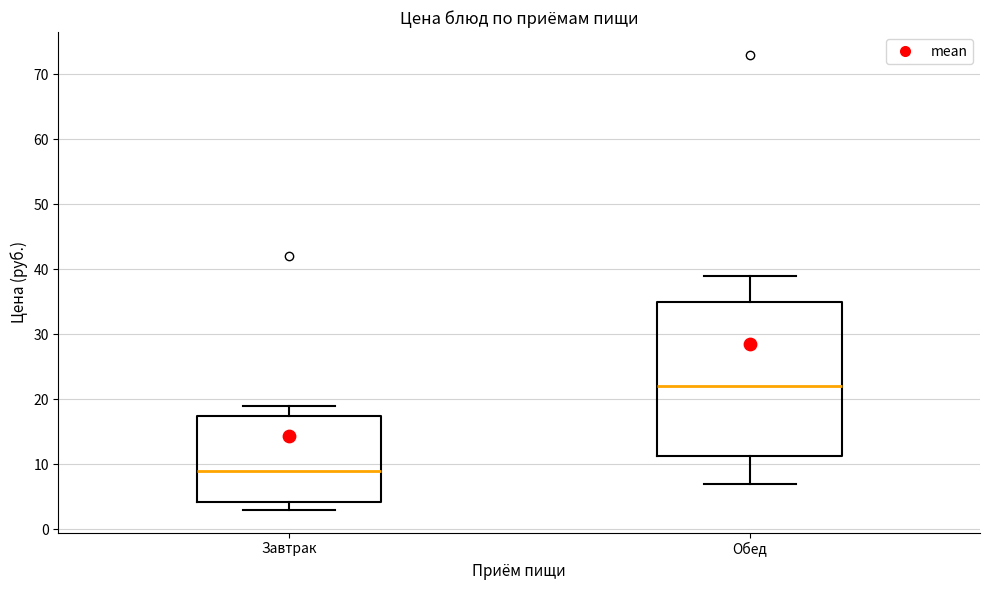

Which box's median line is the highest?

Обед